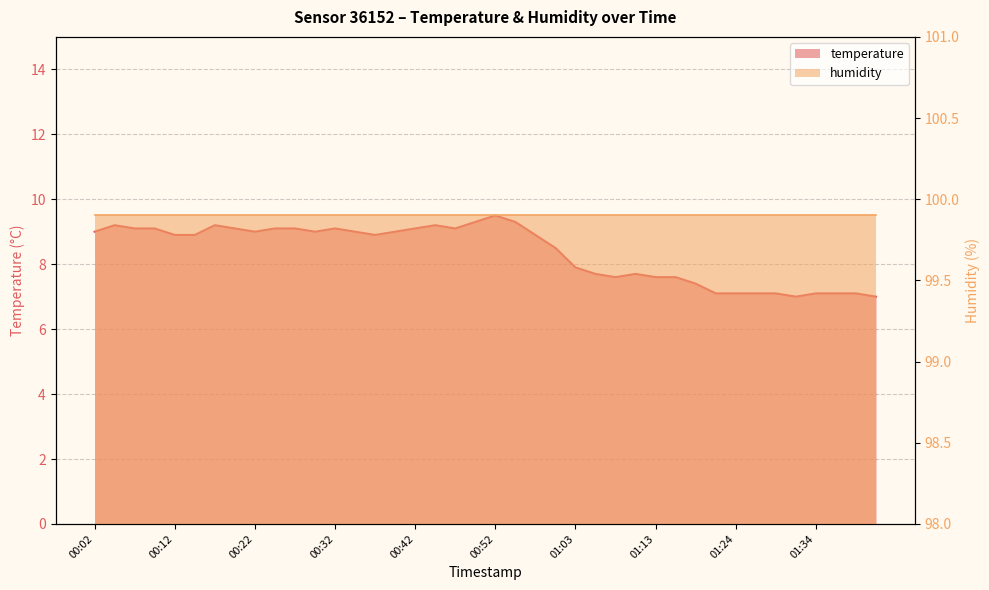

At which label is the value closest to 8?

01:03